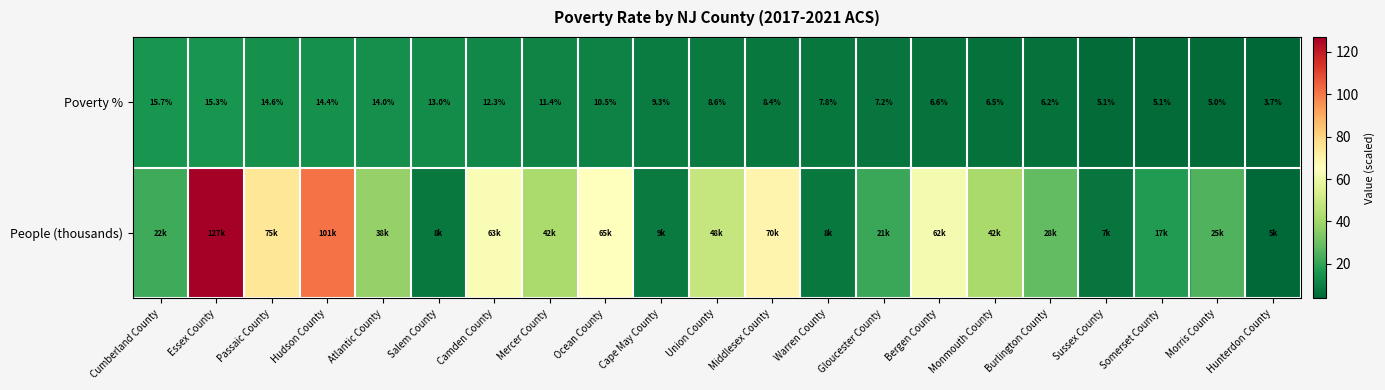

What is the greatest value displayed?

127.0